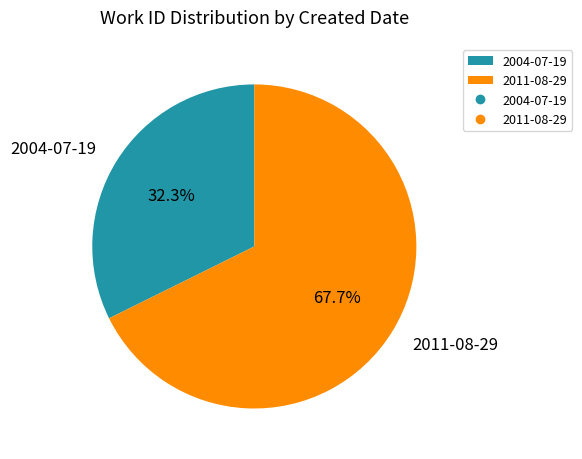

How many segments does this pie chart have?

2